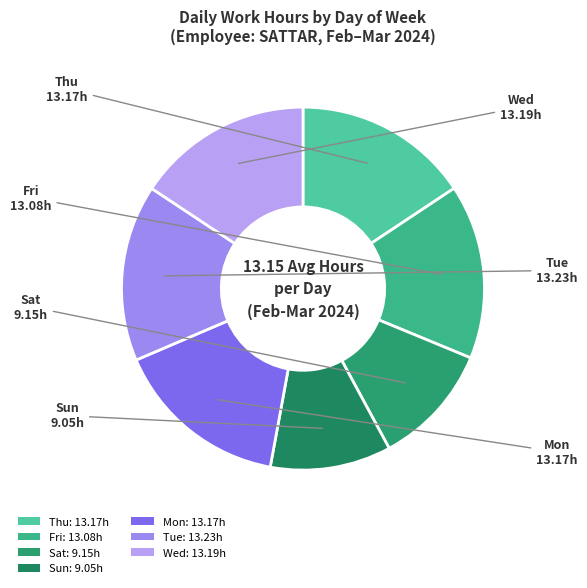

Is there any slice that represents more than half of the pie?

No